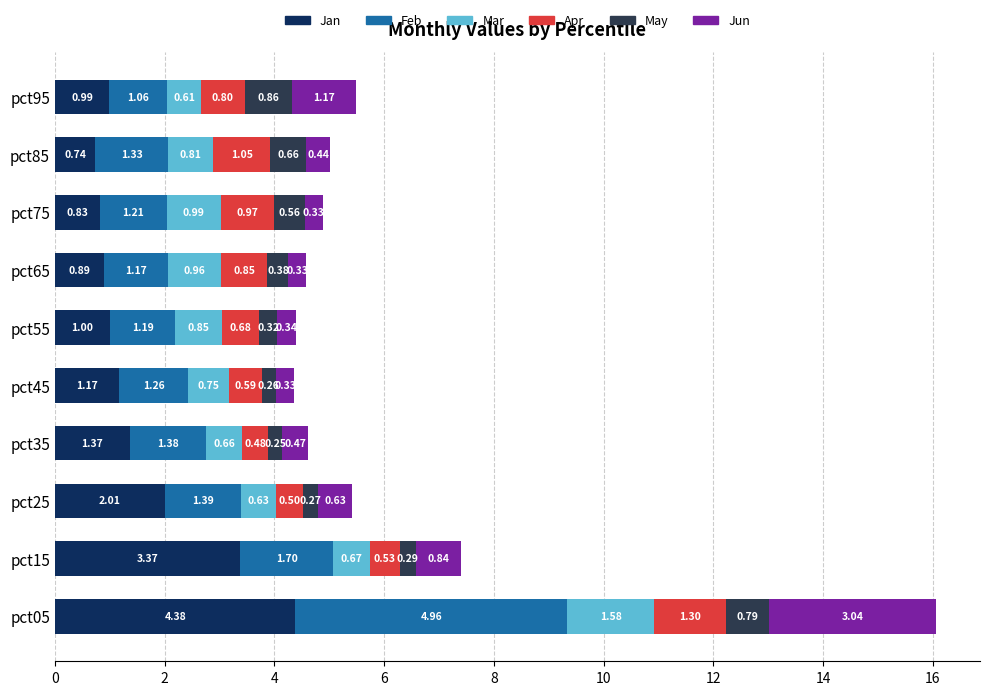

How many data points in Jan are less than 1?

4